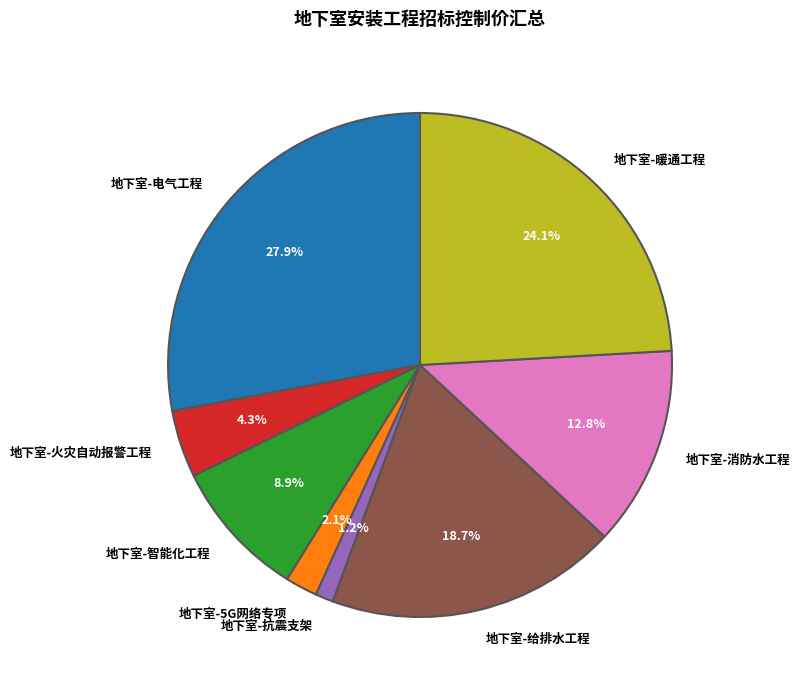

Is there any slice that represents more than half of the pie?

No